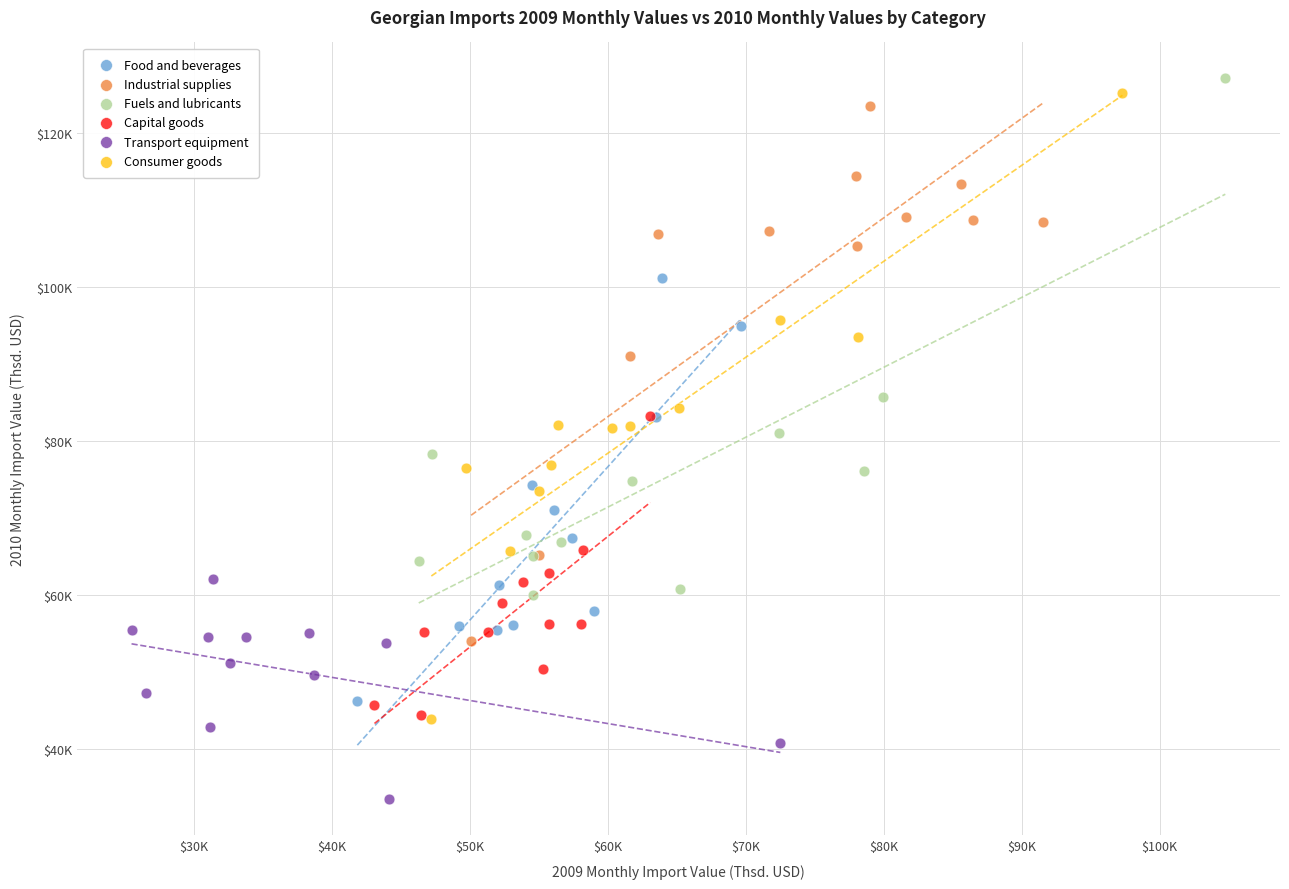

Which series reaches the maximum Y coordinate?

Fuels and lubricants